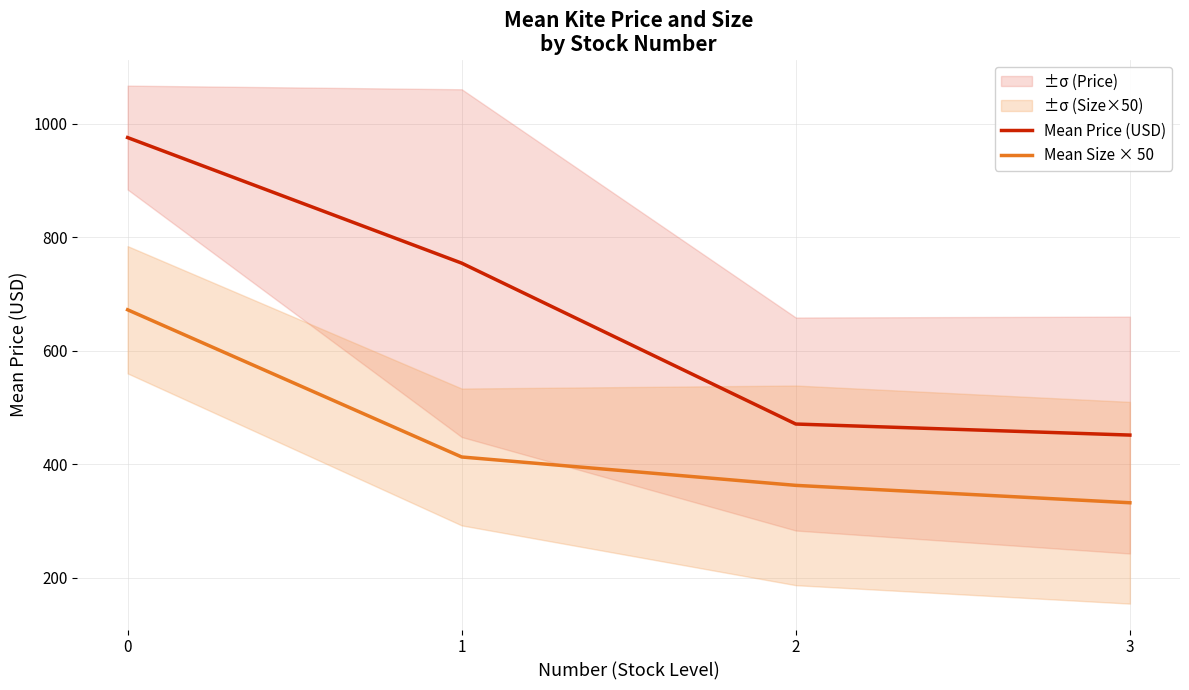

What is the minimum value shown in the chart?

331.9